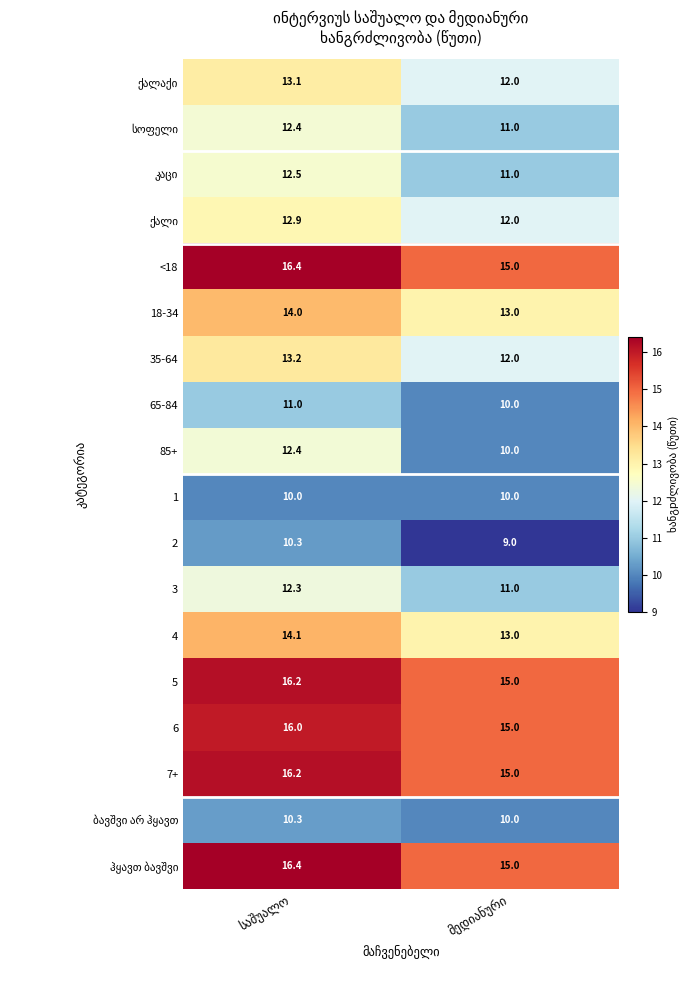

What is the greatest value displayed?

16.4